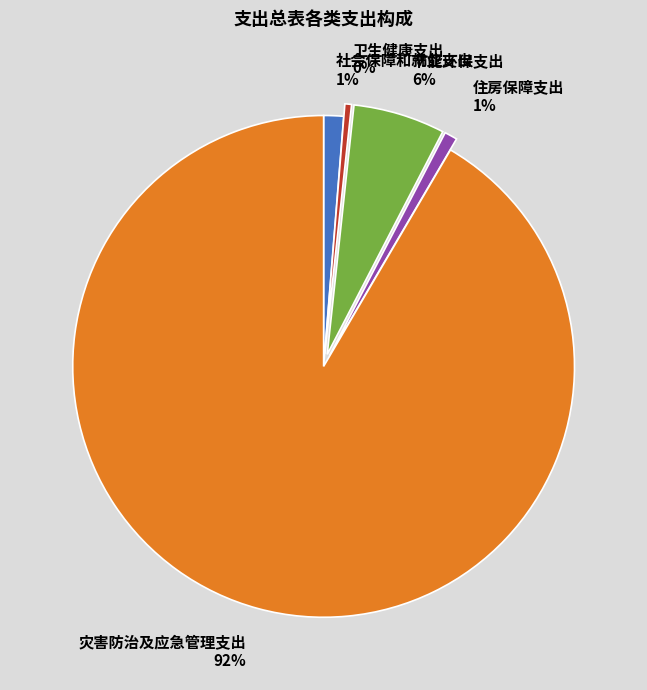

To the nearest percent, what is the difference between the 社会保障和就业支出 1% and 卫生健康支出 0% slice percentages?

1%